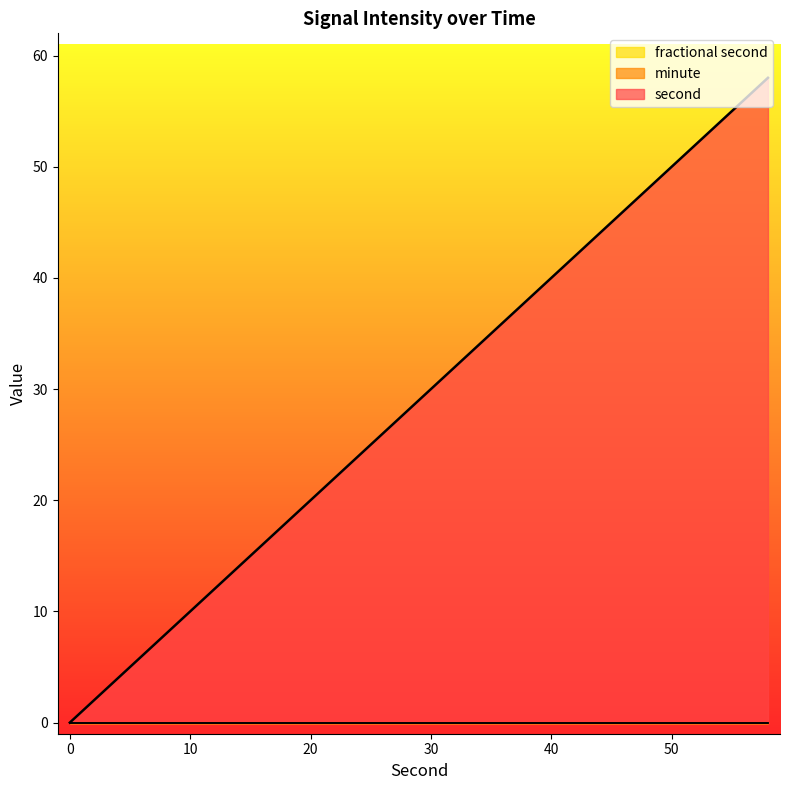

Does the chart display data point markers on the line(s)?

No